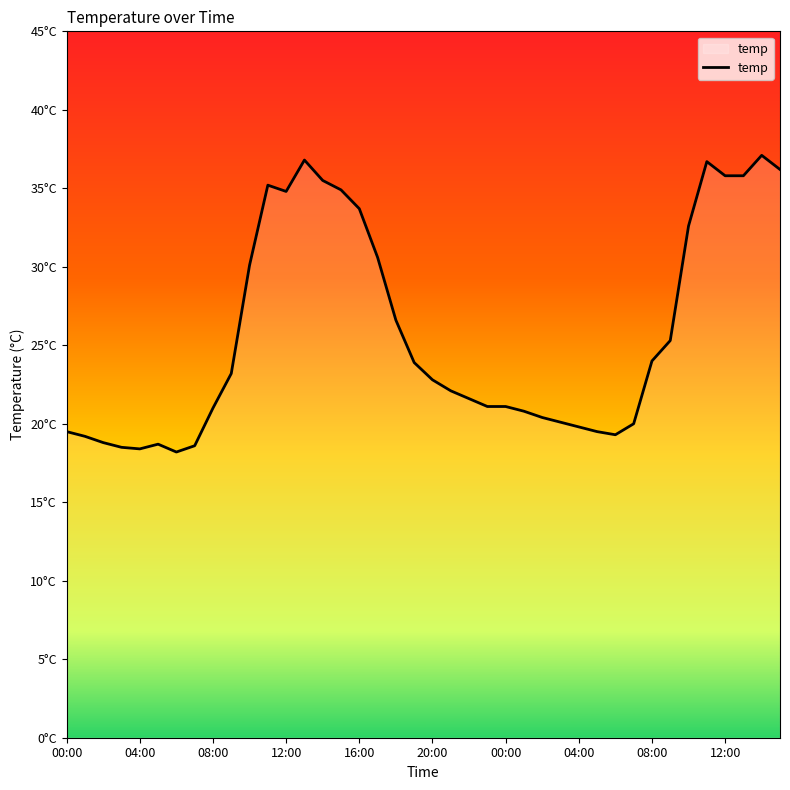

Does the chart display data point markers on the line(s)?

No